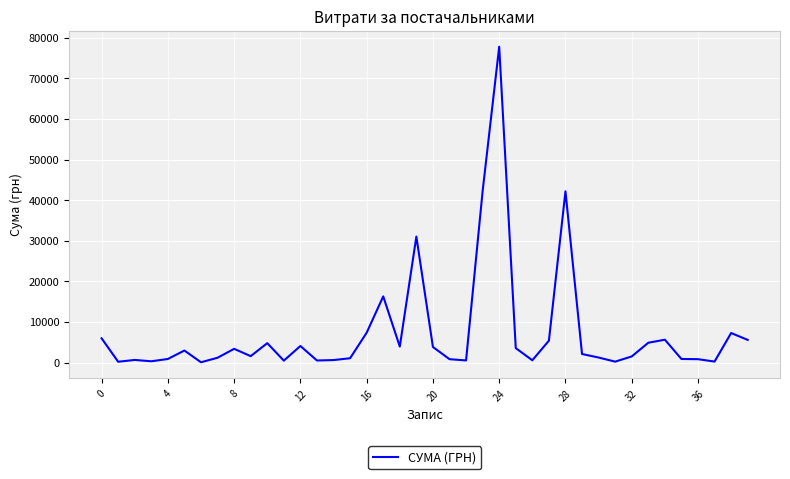

What is the maximum value shown in the chart?

77813.3